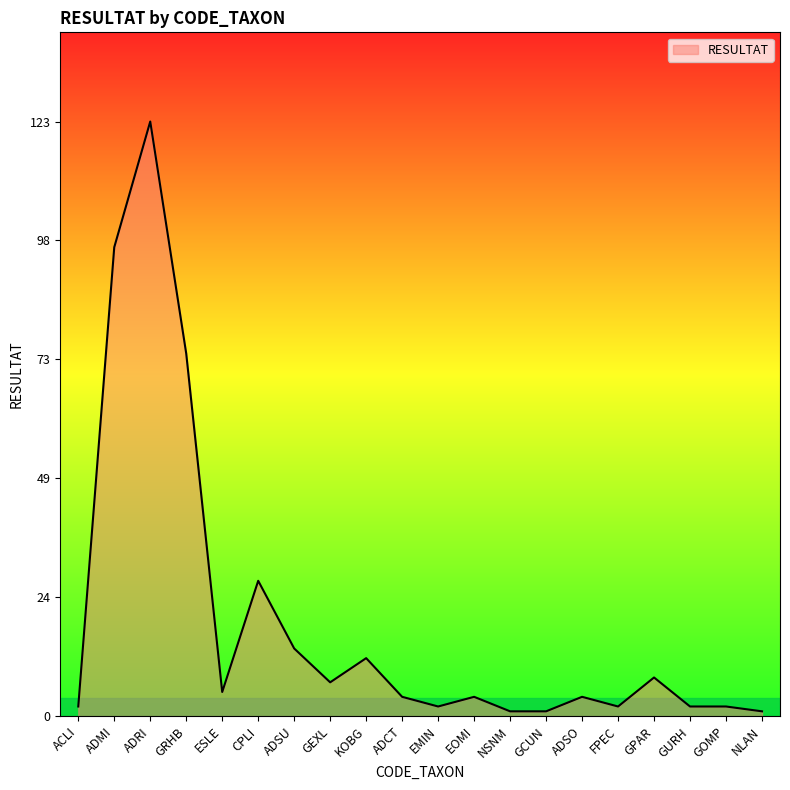

What is the ratio of the value at EOMI to the value at GURH?

2.0